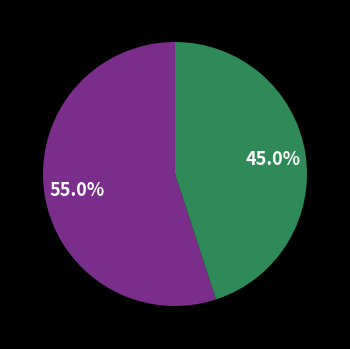

How many slices are in this pie chart?

2